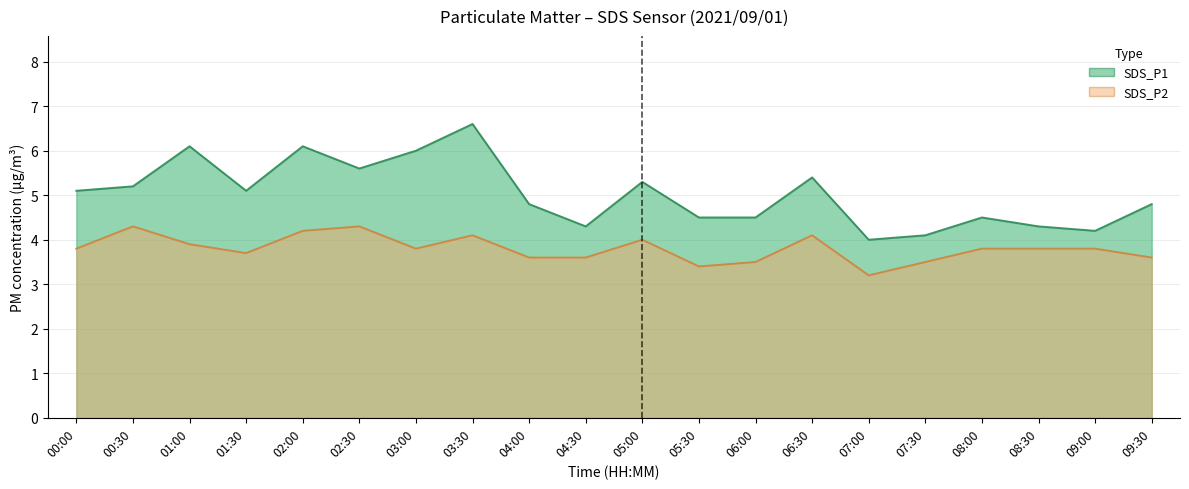

How many categories are shown in the chart?

20